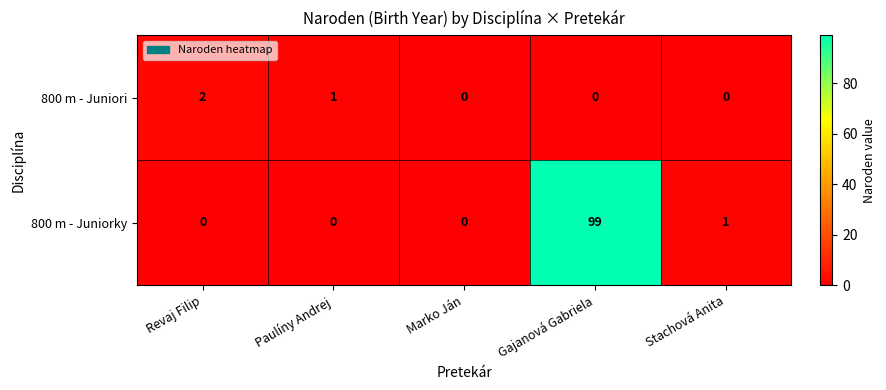

Rank the series at Stachová Anita from highest to lowest value.

800 m - Juniorky, 800 m - Juniori